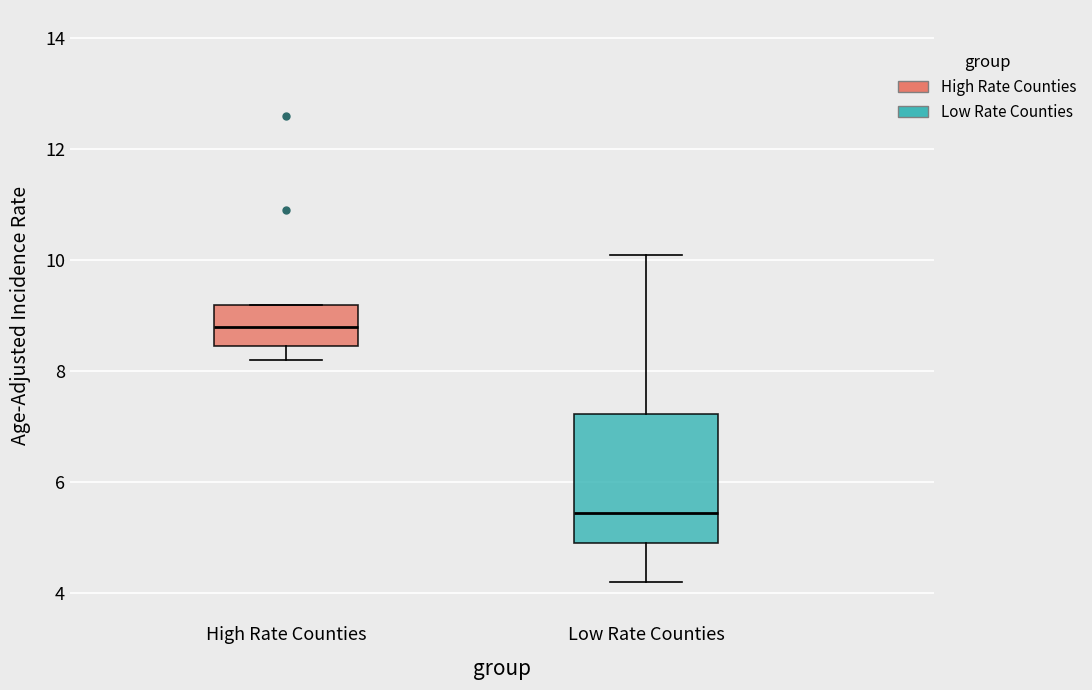

Where does the median line of the box for High Rate Counties sit on the y-axis? The values are not printed on the chart, so give them approximately, as read against the axis.

8.8